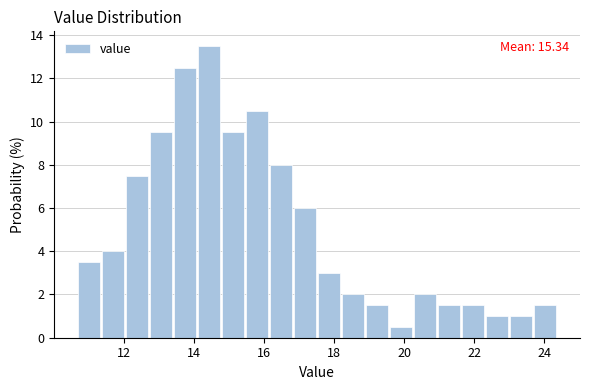

Read against the x-axis, roughly where is the centre of the tallest bar?

14.4